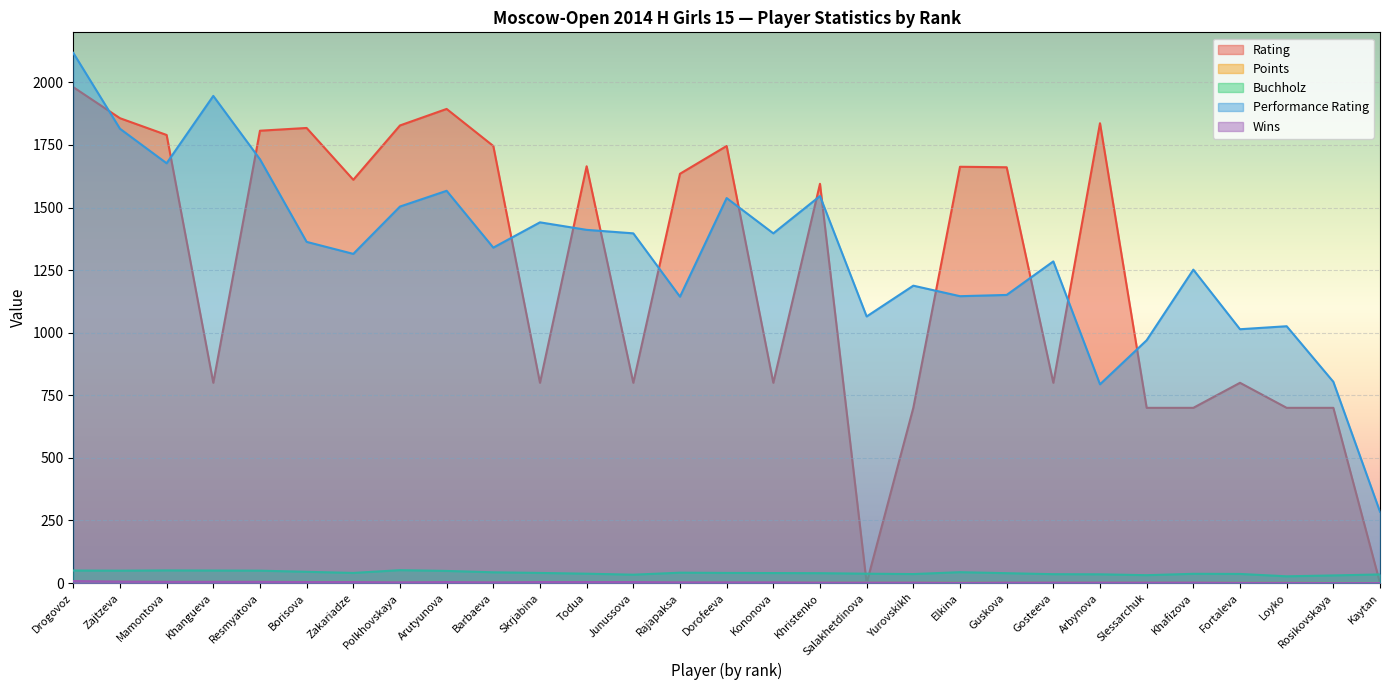

The value of Performance Rating at Khristenko is 901.6. True or false?

False